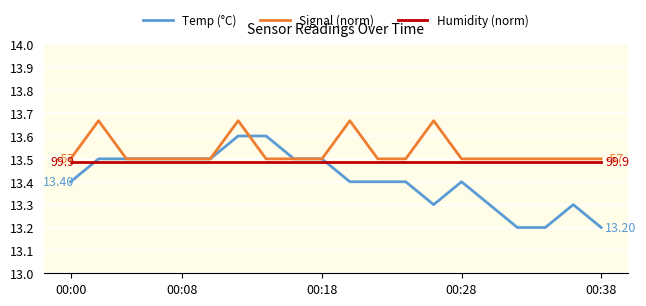

True or false: Humidity (norm) and Temp (°C) cross at least once.

True